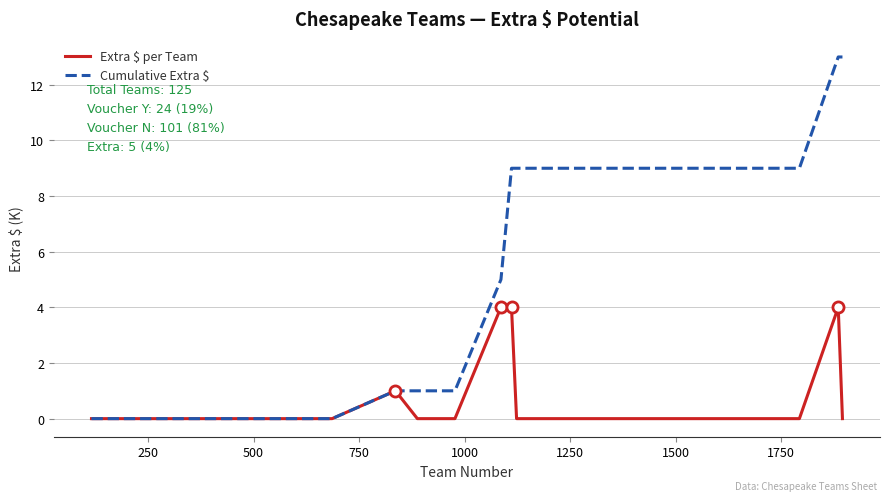

What is the difference between the maximum and second lowest values in the Cumulative Extra $ series?

13